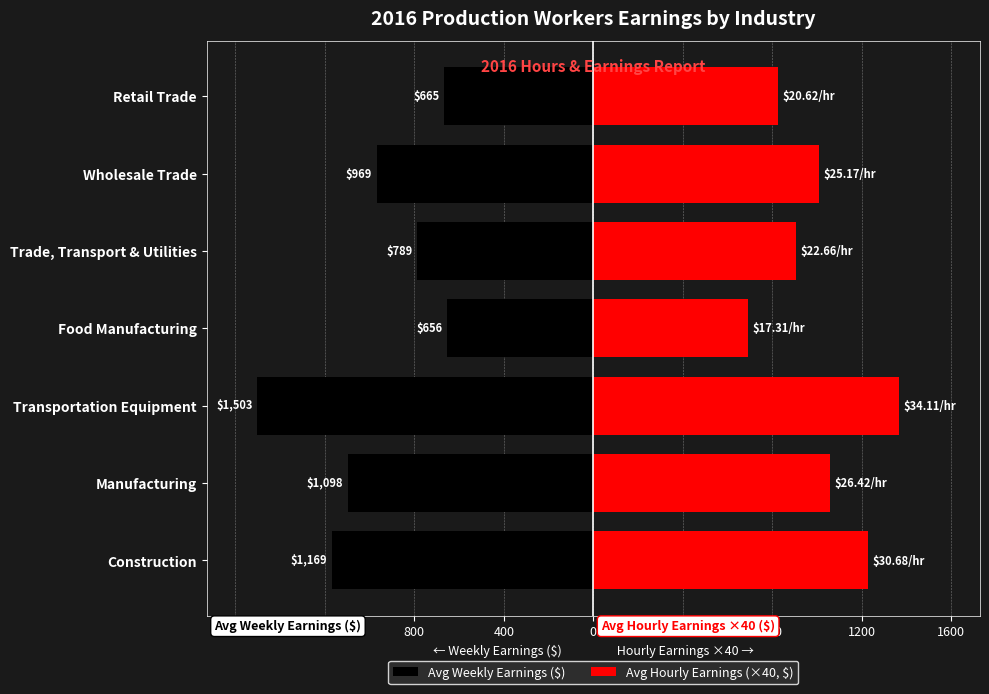

What is the spread (max minus min) of values at Food Manufacturing?

1348.5